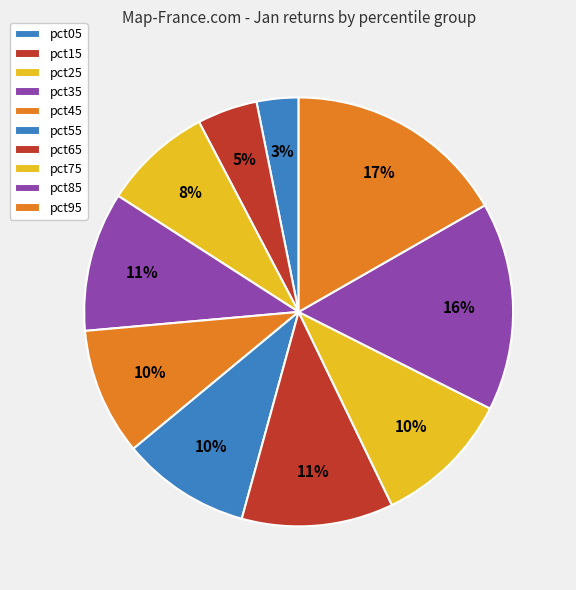

To the nearest percent, what percentage of the pie is pct45?

10%